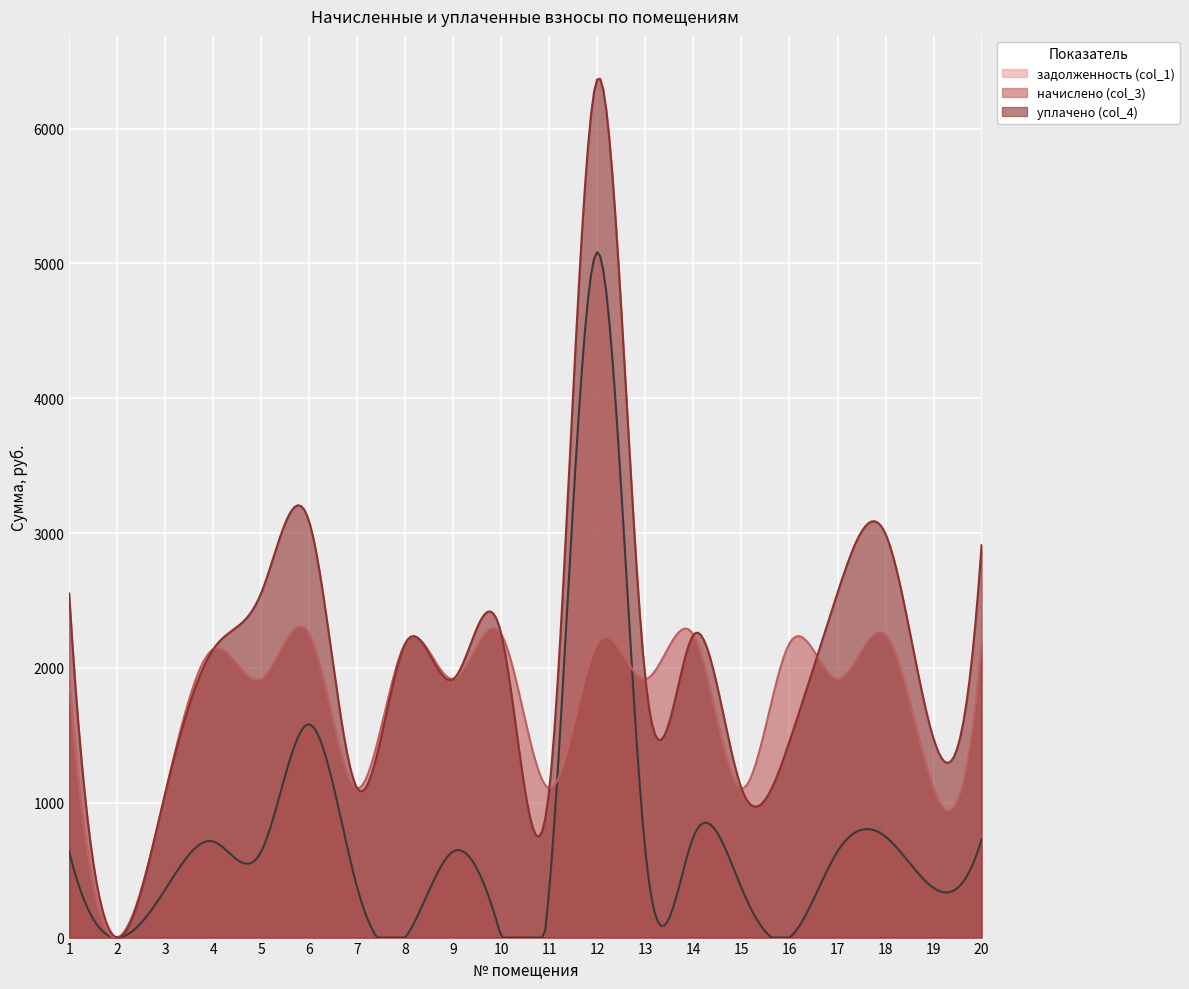

Reading left to right, extract all data points from this chart.

задолженность (col_1): 637.9	0.0	356.4	712.8	639.1	1581.5	368.7	0.0	639.1	0.0	368.7	5084.4	639.1	748.5	368.7	0.0	639.1	748.5	368.7	727.6
начислено (col_3): 1913.5	0.0	1069.2	2138.5	1917.2	2252.8	1106.1	2182.7	1917.2	2249.1	1106.1	2179.0	1917.2	2245.4	1106.1	2182.7	1917.2	2245.4	1106.1	2182.7
уплачено (col_4): 2551.4	0.0	1069.2	2138.5	2556.3	3083.3	1106.1	2182.7	1917.2	2249.1	1106.1	6369.2	1917.2	2245.4	1106.1	1455.1	2556.3	2993.8	1474.8	2910.3